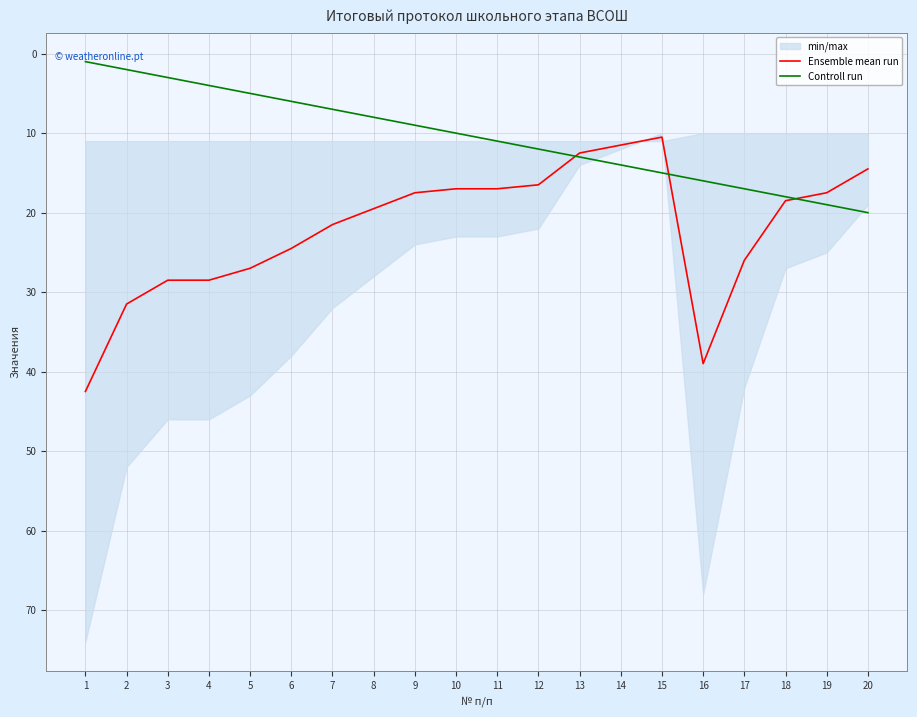

Which series has the largest total across all categories?

Ensemble mean run